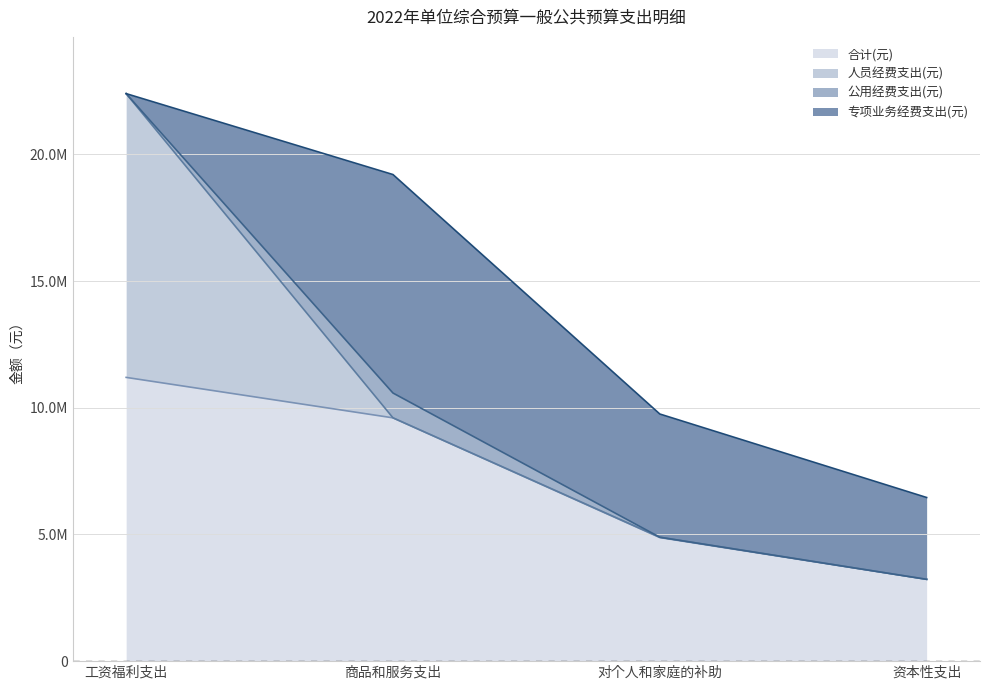

How many values in 专项业务经费支出(元) are above zero?

3